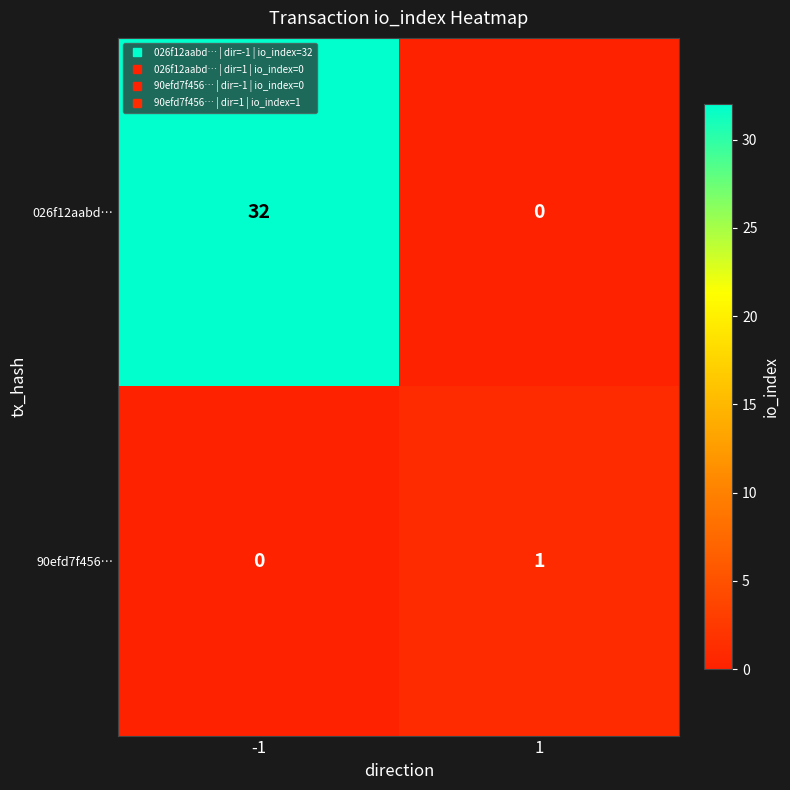

The value of 026f12aabd… at 1 is 15. True or false?

False